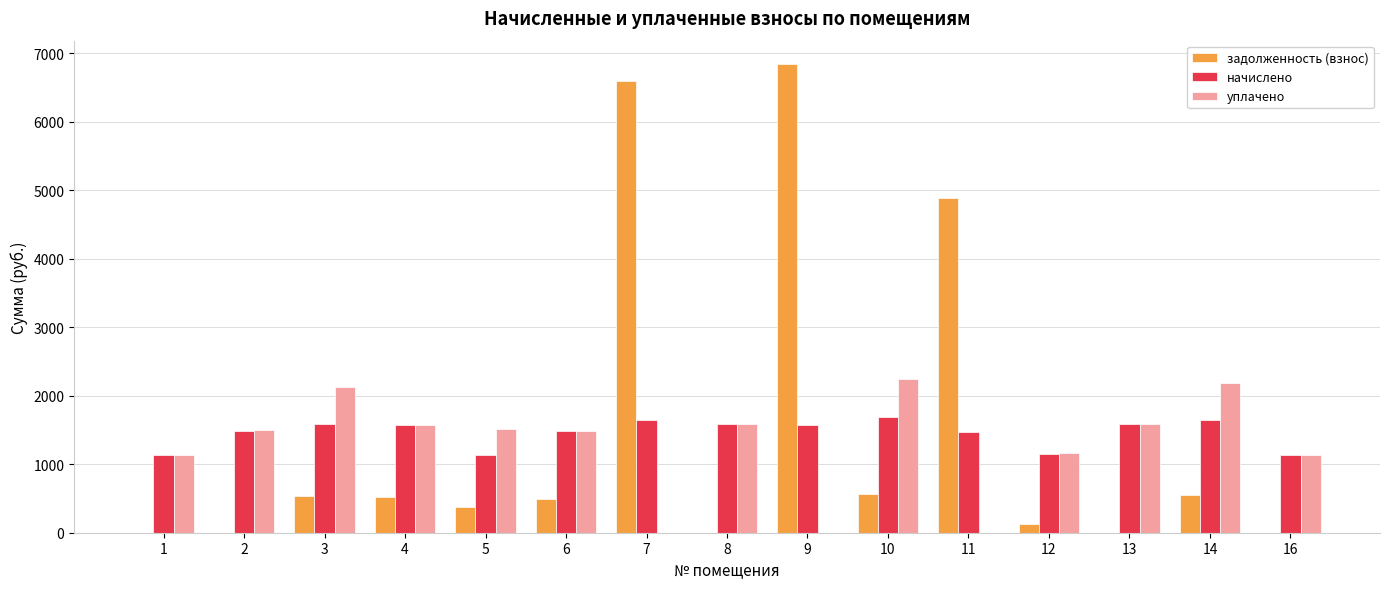

What is the total value across all series at 7?

8248.5